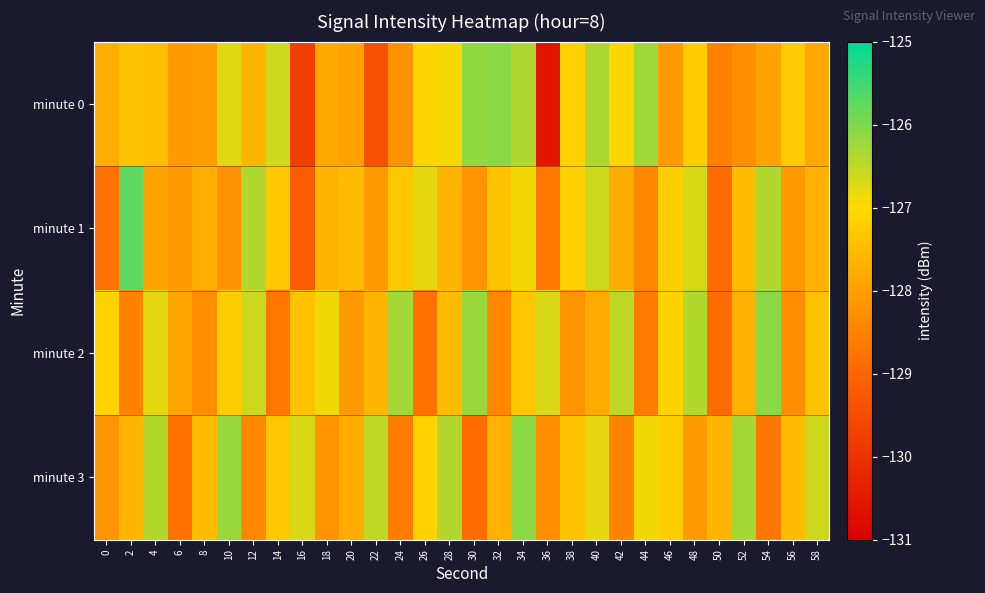

At how many categories does at least one series exceed -126?

1